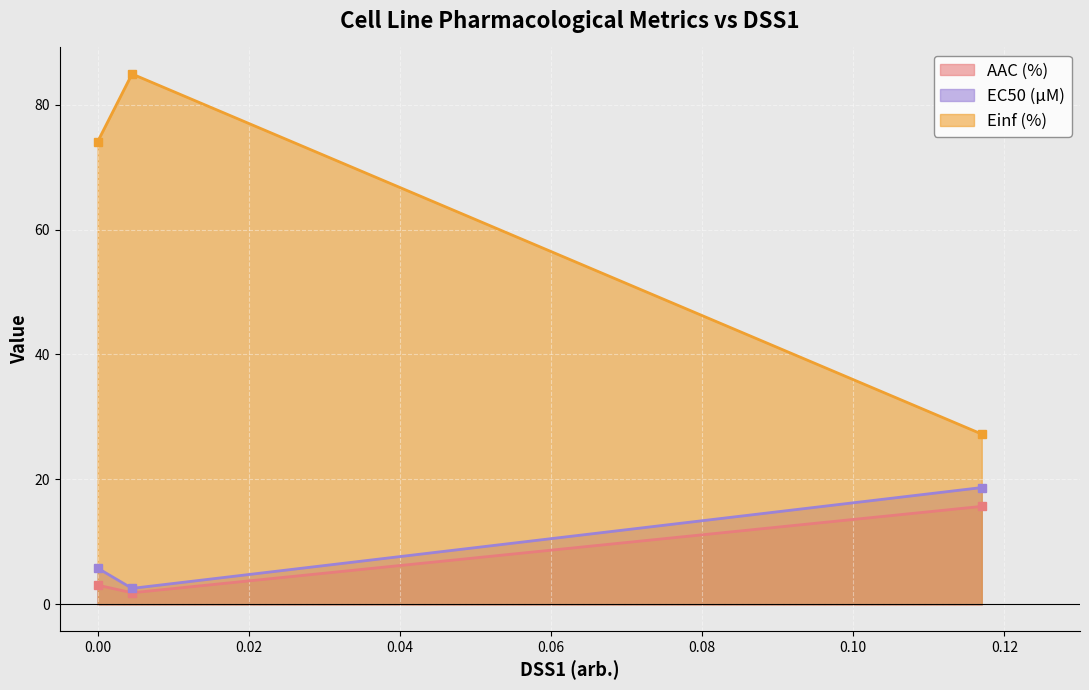

Which category has the highest value across all series?

0.00456